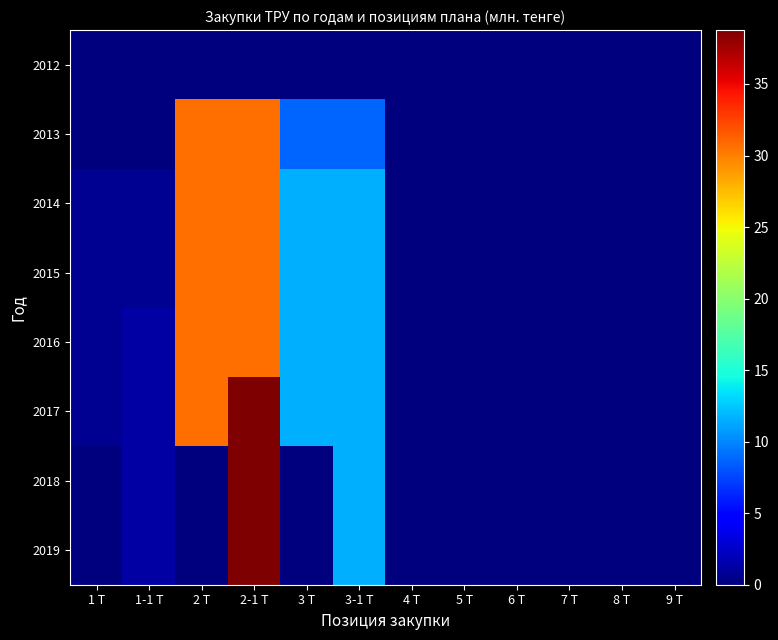

What is the maximum value shown in the chart?

38.8